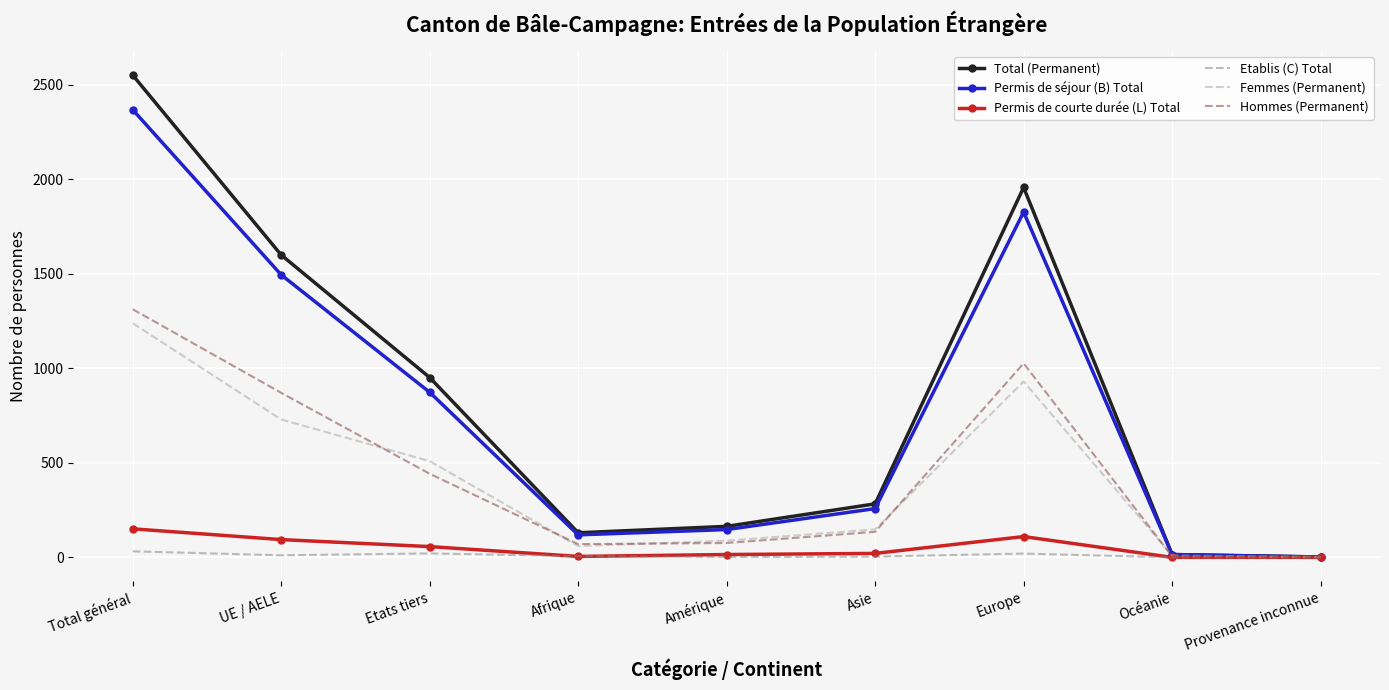

What is the greatest value displayed?

2550